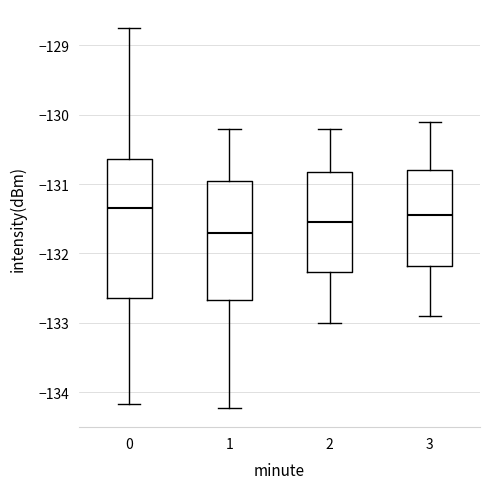

Where is the lower edge of the box at x = 3 on the y-axis? The values are not printed on the chart, so give them approximately, as read against the axis.

-132.2